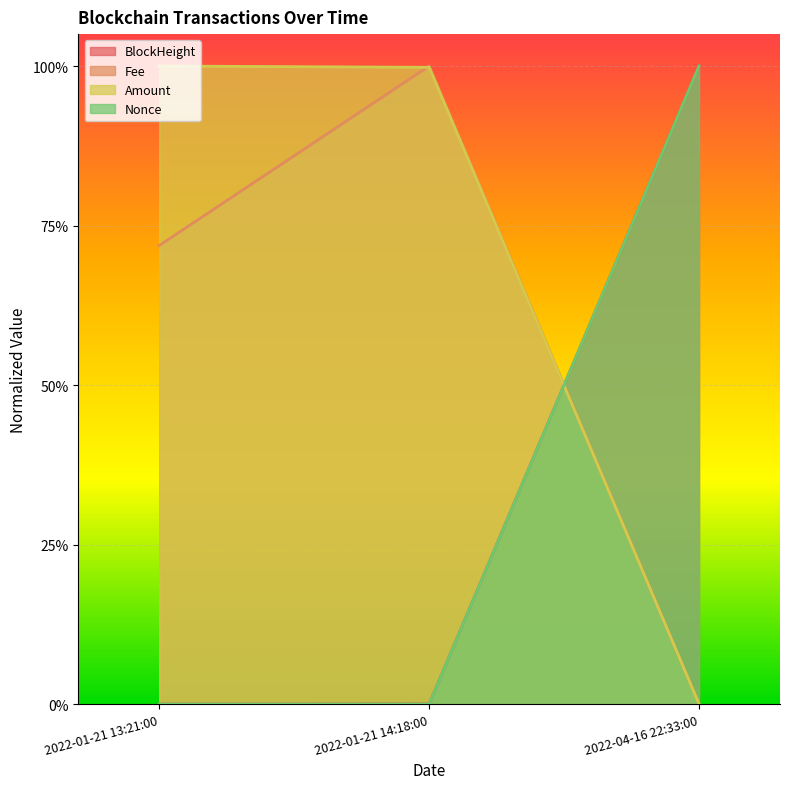

Reading left to right, what are all the values shown in this chart?

BlockHeight: 0.0	0.0	1.0
Fee: 0.7	1.0	0.0
Amount: 1.0	1.0	0.0
Nonce: 0.0	0.0	1.0